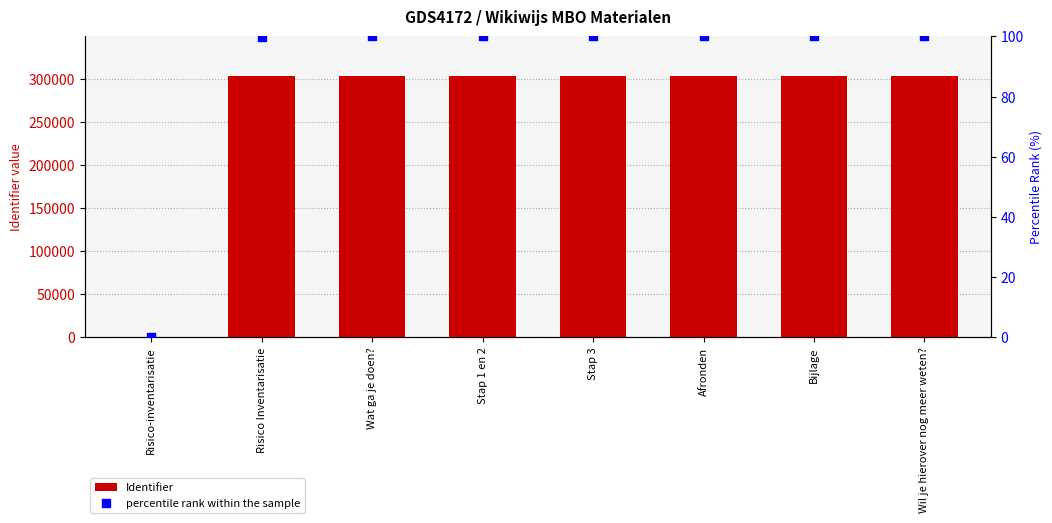

At how many categories does at least one series exceed 283631?

7